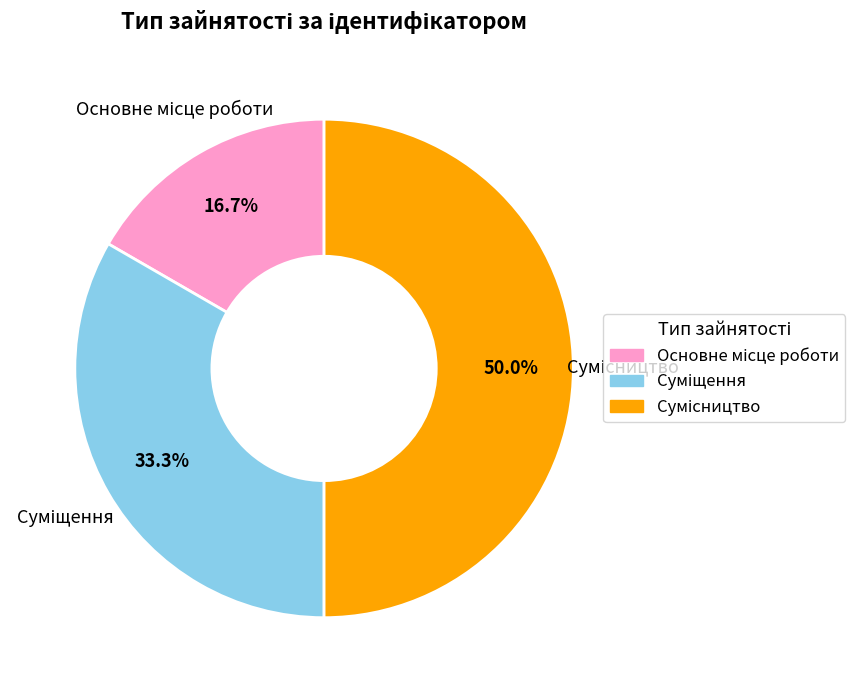

How many segments does this pie chart have?

3